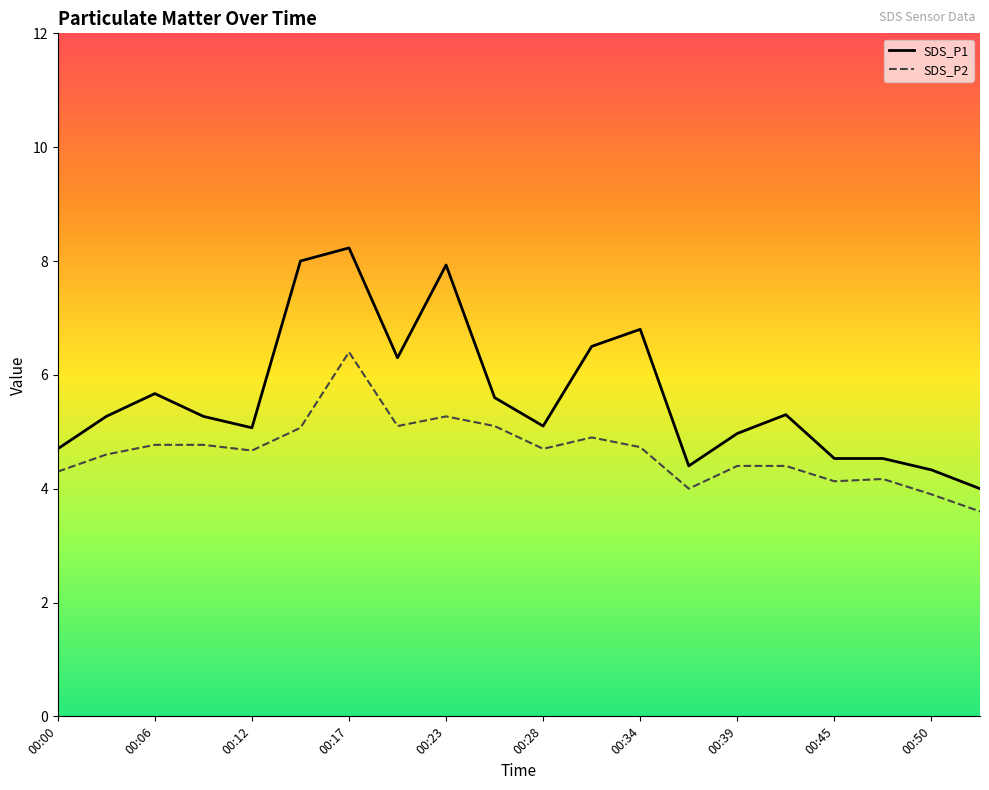

What is the label of the 1st point from the left?

00:00